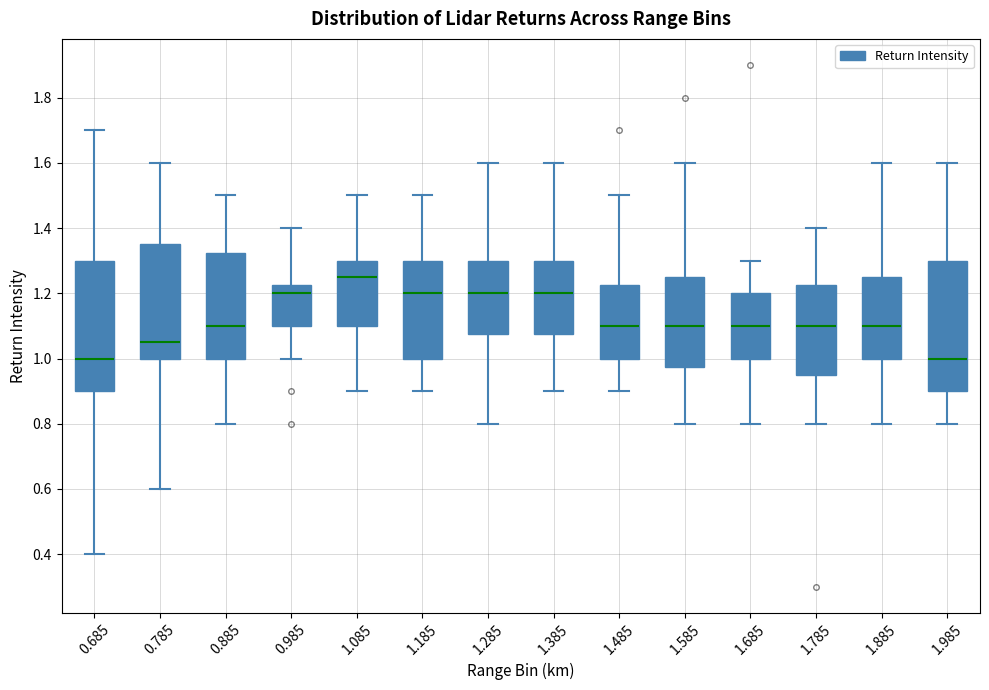

Reading left to right, read every box against the y-axis: the position of its median line, the range the box covers, and the ends of its whiskers. The values are not printed on the chart, so give them approximately, as read against the axis.

0.685: median 1.00, box 0.90 to 1.30, whiskers 0.40 to 1.70
0.785: median 1.06, box 1.00 to 1.36, whiskers 0.60 to 1.60
0.885: median 1.10, box 1.00 to 1.32, whiskers 0.80 to 1.50
0.985: median 1.20, box 1.10 to 1.22, whiskers 1.00 to 1.40
1.085: median 1.26, box 1.10 to 1.30, whiskers 0.90 to 1.50
1.185: median 1.20, box 1.00 to 1.30, whiskers 0.90 to 1.50
1.285: median 1.20, box 1.08 to 1.30, whiskers 0.80 to 1.60
1.385: median 1.20, box 1.08 to 1.30, whiskers 0.90 to 1.60
1.485: median 1.10, box 1.00 to 1.22, whiskers 0.90 to 1.50
1.585: median 1.10, box 0.98 to 1.26, whiskers 0.80 to 1.60
1.685: median 1.10, box 1.00 to 1.20, whiskers 0.80 to 1.30
1.785: median 1.10, box 0.96 to 1.22, whiskers 0.80 to 1.40
1.885: median 1.10, box 1.00 to 1.26, whiskers 0.80 to 1.60
1.985: median 1.00, box 0.90 to 1.30, whiskers 0.80 to 1.60